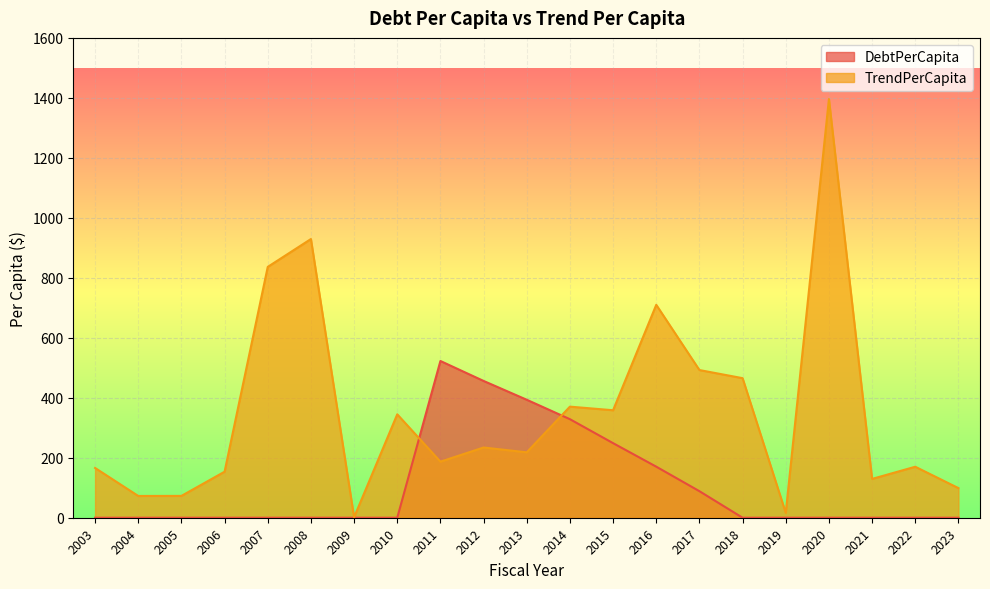

Between 2005 and 2018, which series saw the biggest shift?

TrendPerCapita